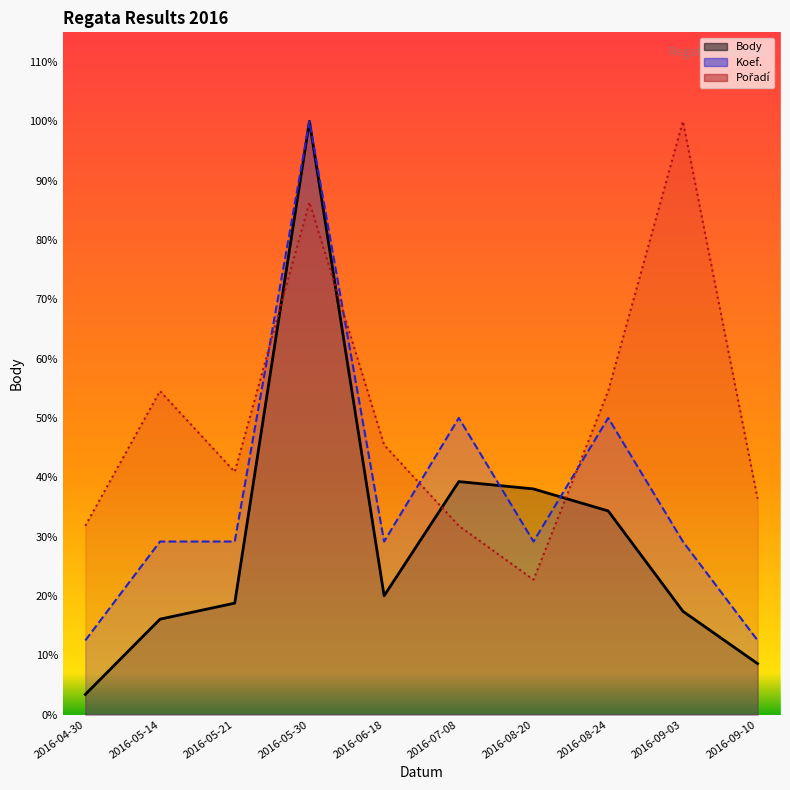

Reading left to right, list all the values displayed in this chart.

Body: 2016-04-30=477.0	2016-05-14=2260.0	2016-05-21=2640.0	2016-05-30=14056.0	2016-06-18=2814.0	2016-07-08=5520.0	2016-08-20=5346.0	2016-08-24=4824.0	2016-09-03=2447.0	2016-09-10=1206.0
Koef.: 2016-04-30=1757.0	2016-05-14=4099.7	2016-05-21=4099.7	2016-05-30=14056.0	2016-06-18=4099.7	2016-07-08=7028.0	2016-08-20=4099.7	2016-08-24=7028.0	2016-09-03=4099.7	2016-09-10=1757.0
Pořadí: 2016-04-30=4472.4	2016-05-14=7666.9	2016-05-21=5750.2	2016-05-30=12139.3	2016-06-18=6389.1	2016-07-08=4472.4	2016-08-20=3194.5	2016-08-24=7666.9	2016-09-03=14056.0	2016-09-10=5111.3